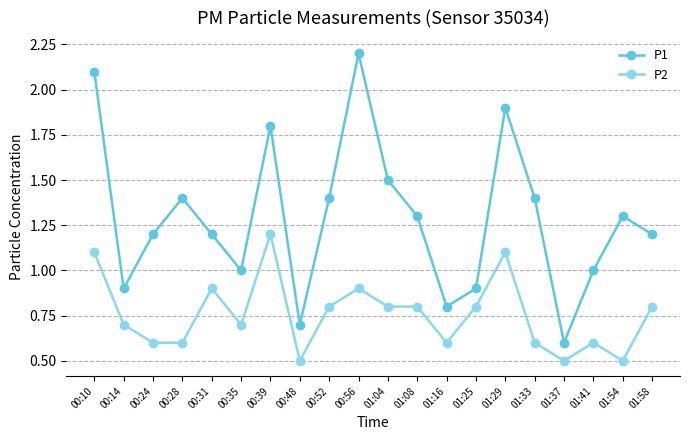

Which label corresponds to the largest value in the chart?

00:56